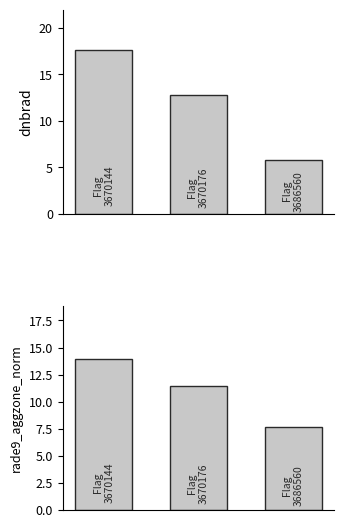

Where is rade9_aggzone_norm nearest to the value 10?

1